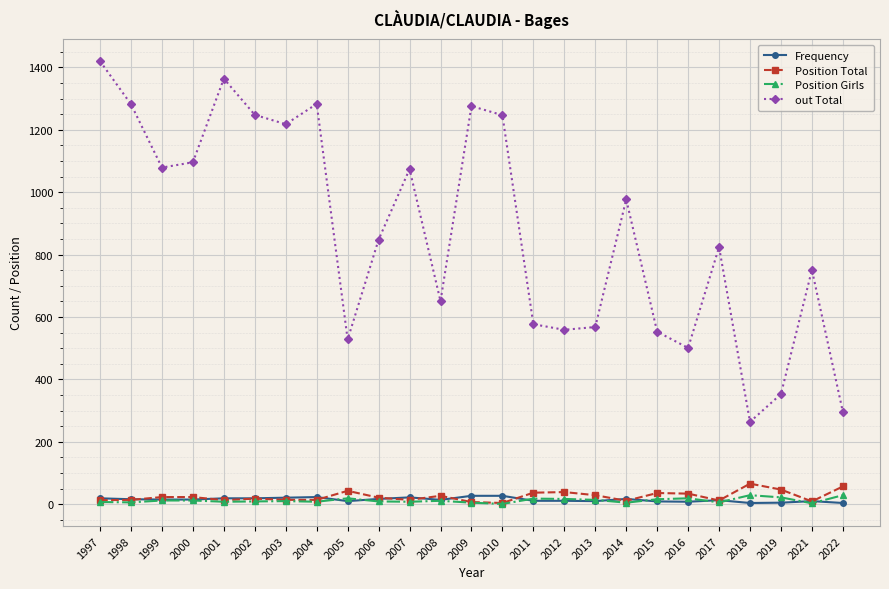

Between 2002 and 2008, which series saw the biggest shift?

out Total